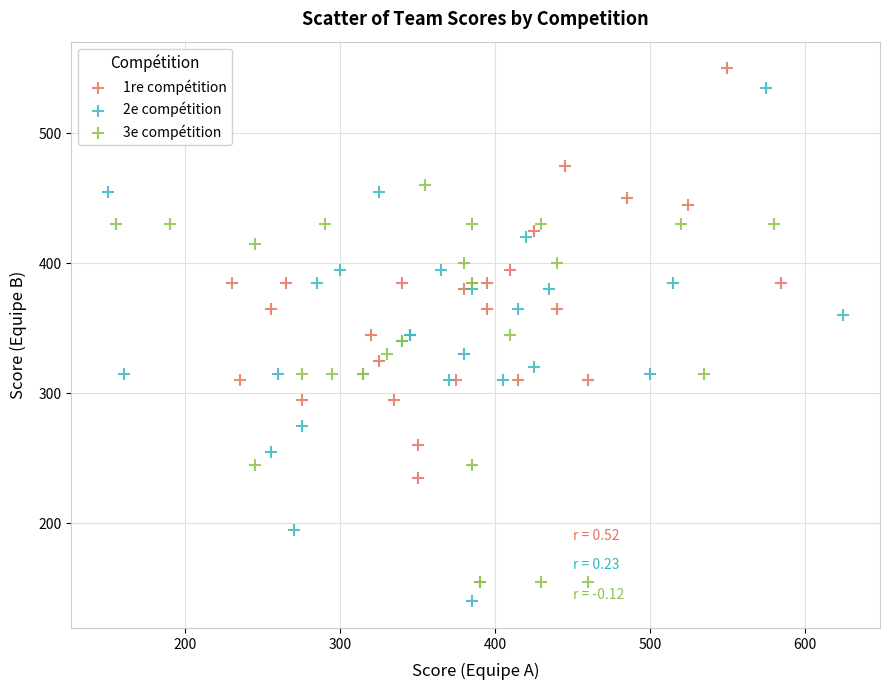

Which series has the widest spread of Y values?

2e compétition